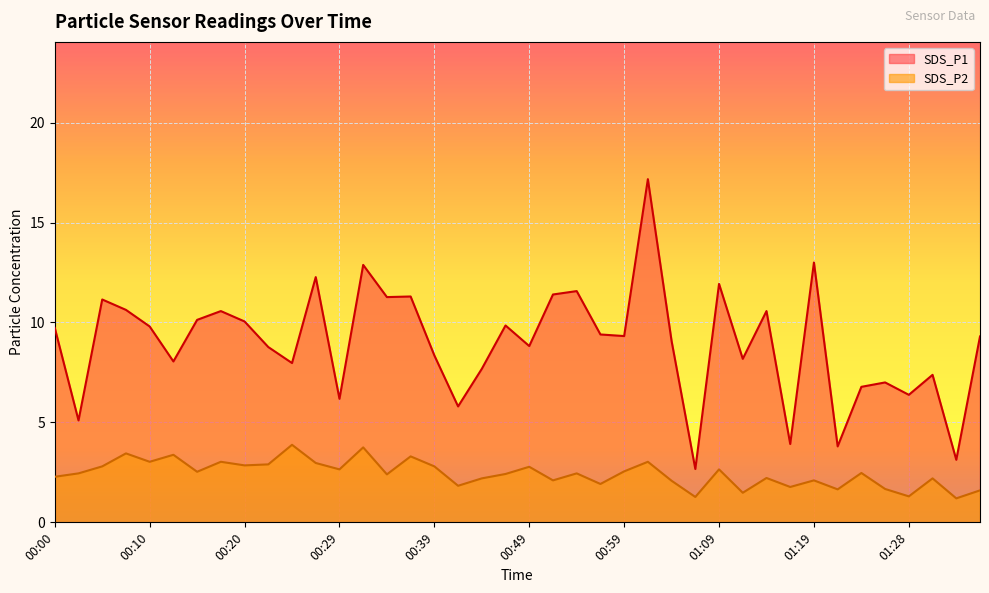

Reading left to right, what are all the values shown in this chart?

SDS_P1: 9.7	5.1	11.2	10.6	9.8	8.1	10.1	10.6	10.1	8.8	8.0	12.3	6.2	12.9	11.3	11.3	8.3	5.8	7.7	9.8	8.8	11.4	11.6	9.4	9.3	17.2	9.1	2.7	11.9	8.2	10.6	3.9	13.0	3.8	6.8	7.0	6.4	7.4	3.1	9.3
SDS_P2: 2.3	2.5	2.8	3.5	3.0	3.4	2.5	3.0	2.9	2.9	3.9	3.0	2.6	3.8	2.4	3.3	2.8	1.8	2.2	2.4	2.8	2.1	2.5	1.9	2.5	3.0	2.1	1.3	2.6	1.5	2.2	1.8	2.1	1.6	2.5	1.7	1.3	2.2	1.2	1.6